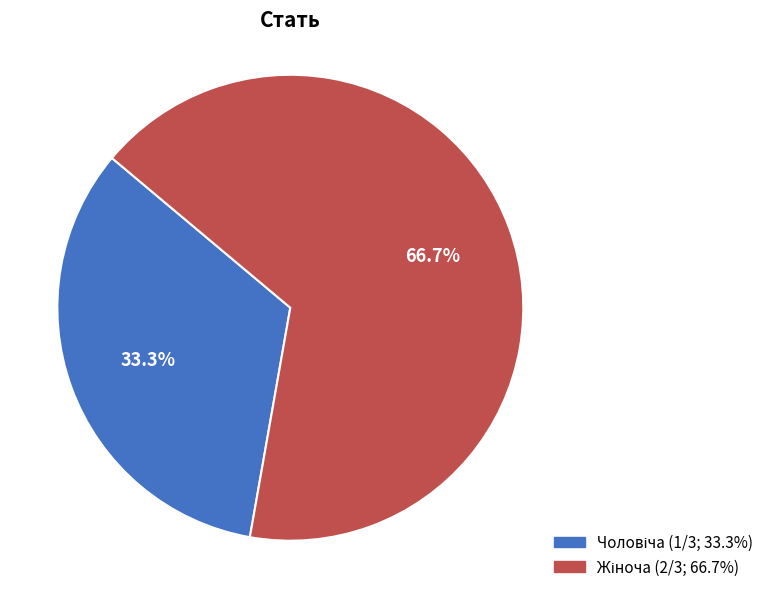

Is there any slice that represents more than half of the pie?

Yes